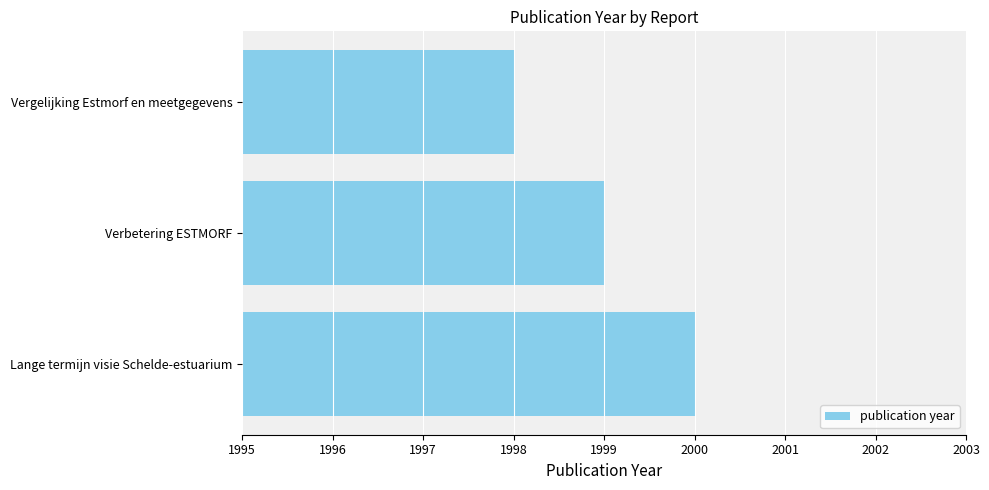

How many categories are shown in the chart?

3